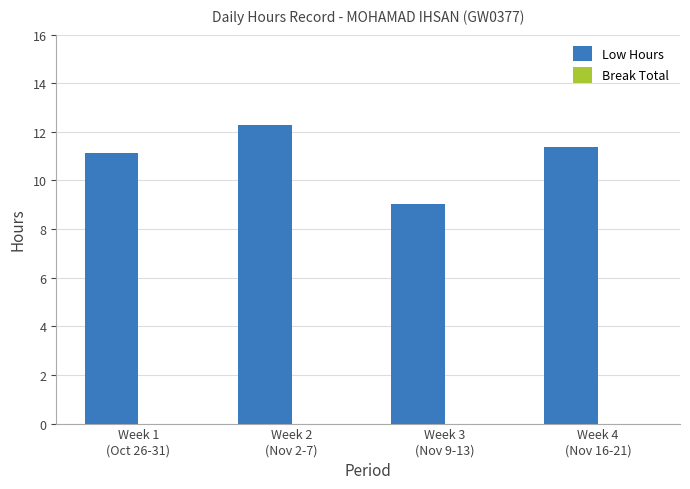

Reading left to right, extract all data points from this chart.

11.1	12.3	9.0	11.4